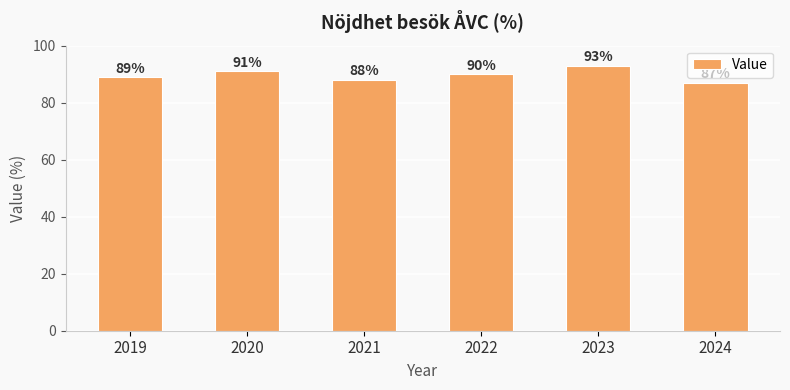

The chart shows a value of 31 at 2024. True or false?

False